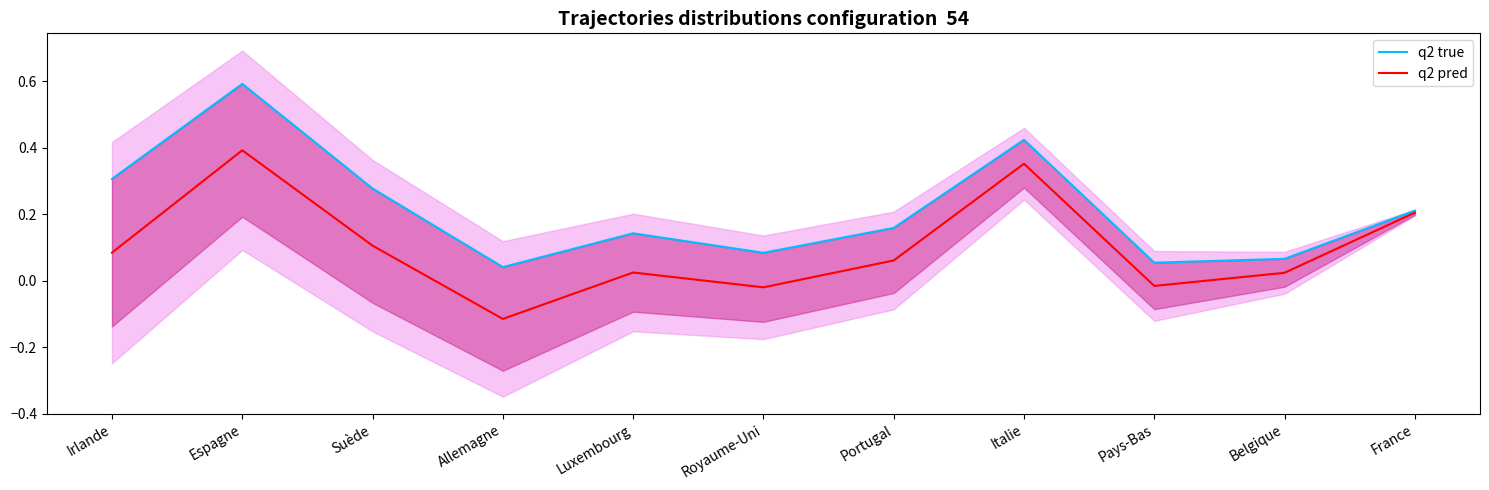

Which series has the widest spread of values?

q2 true